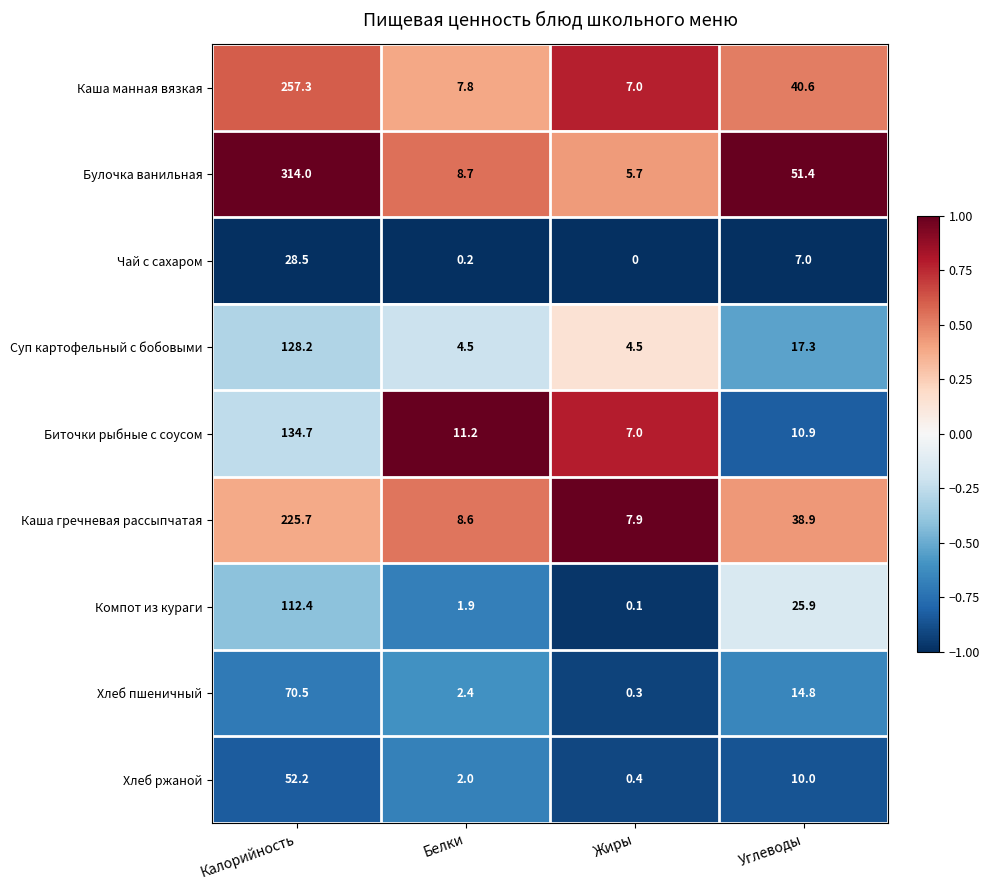

What is the minimum value shown in the chart?

0.0